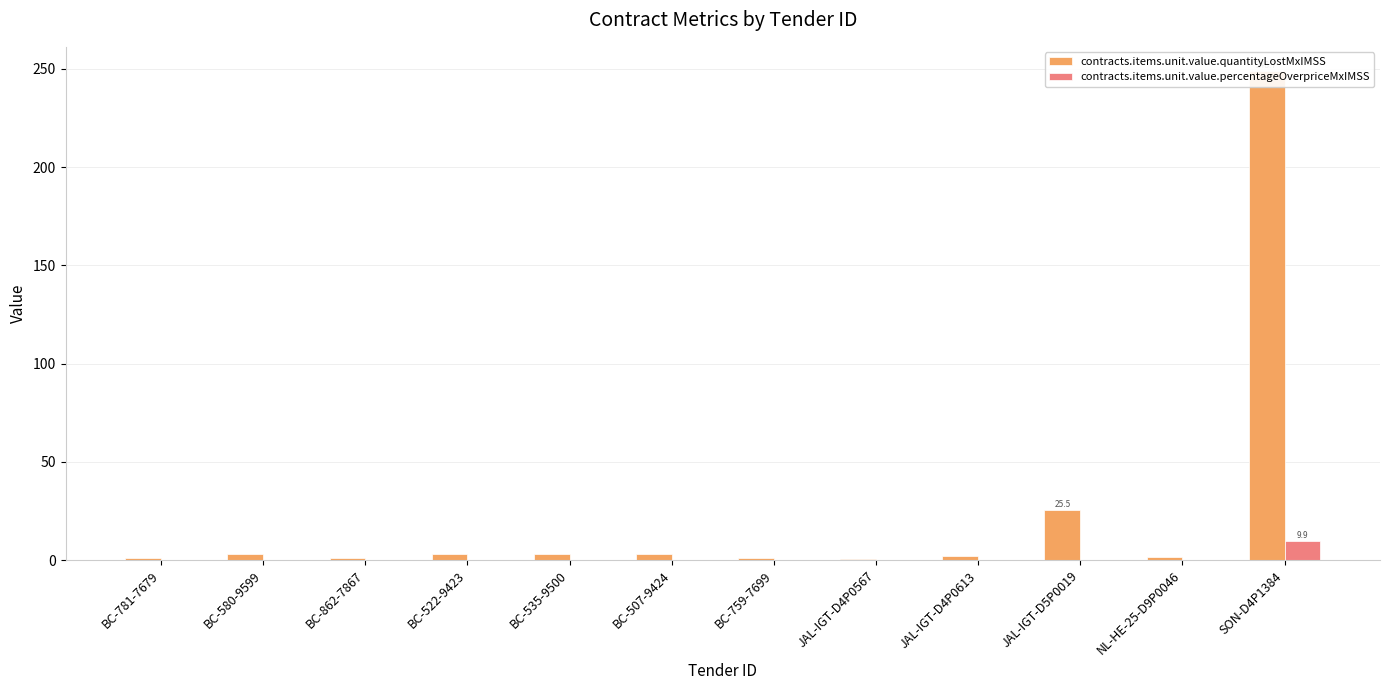

At which category does the chart reach its peak across all series?

SON-D4P1384